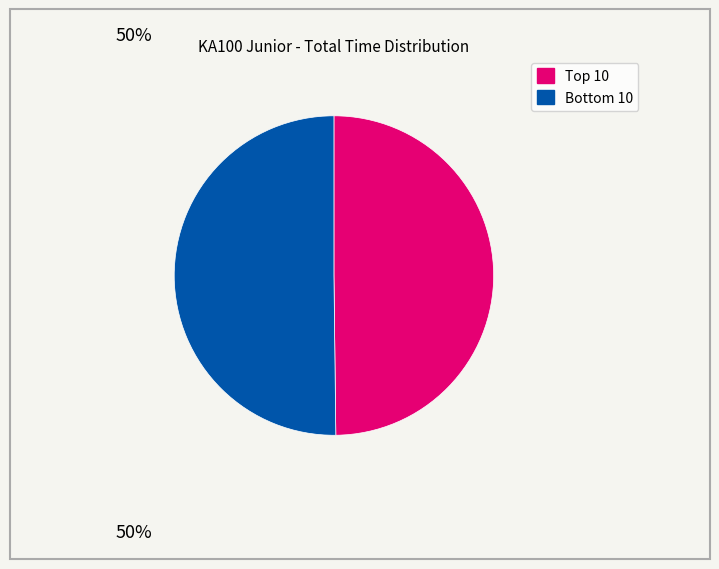

To the nearest percent, what is the average slice percentage?

50%